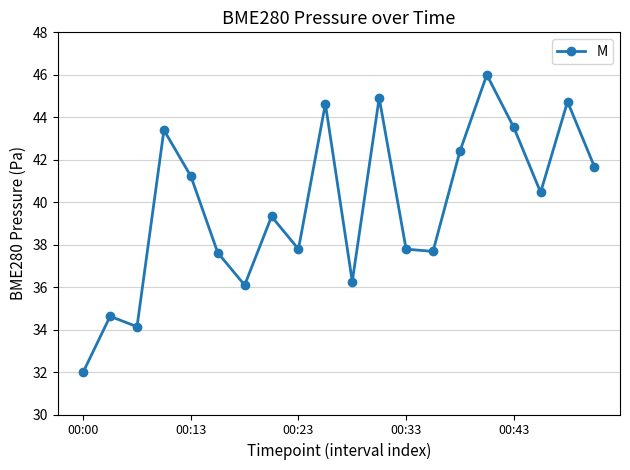

What is the average value?

39.8